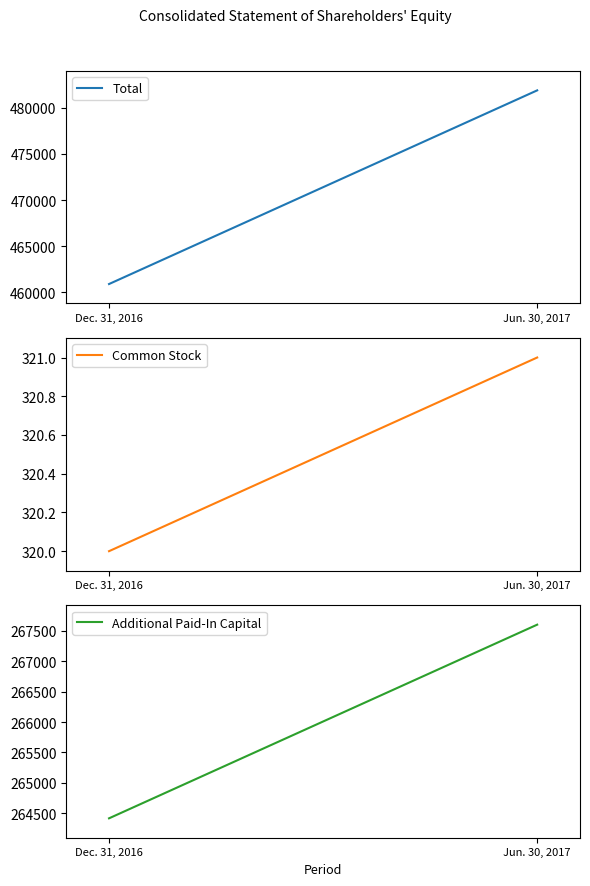

Where is Additional Paid-In Capital nearest to the value 266009?

Dec. 31, 2016